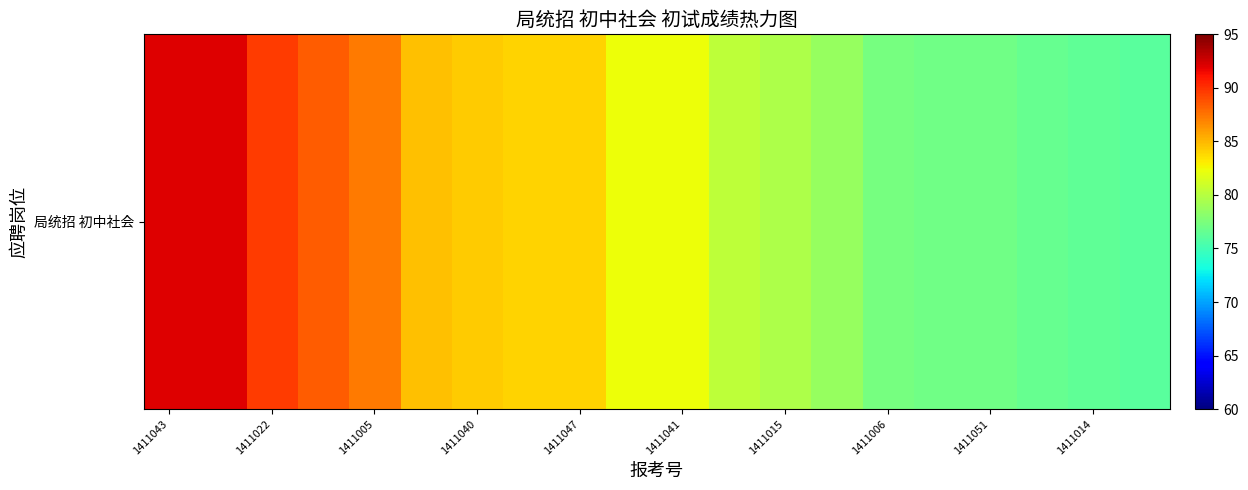

What is the sum of the values at 1411041 and 1411047?

166.3